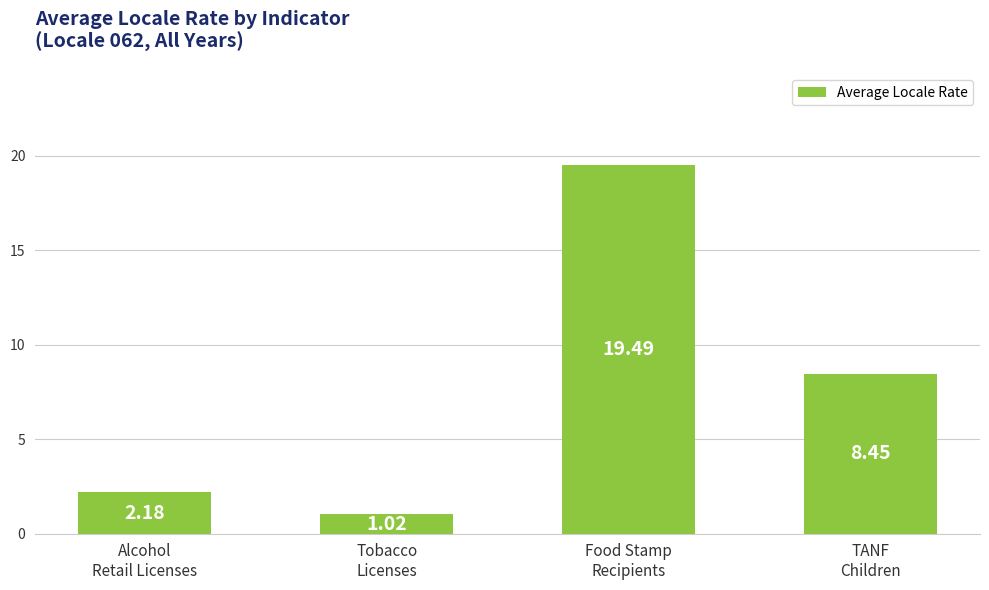

What is the average value?

7.8